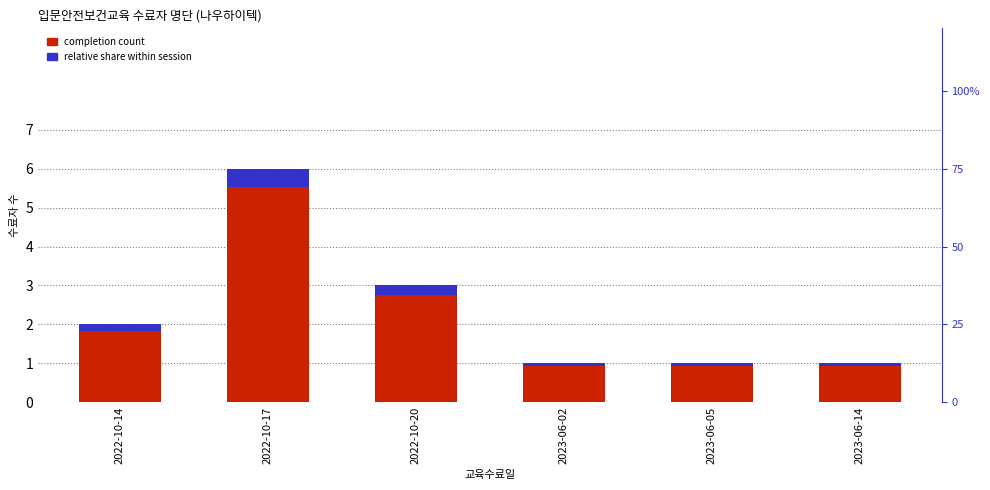

Which series changed the most between 2022-10-20 and 2023-06-02?

completion count